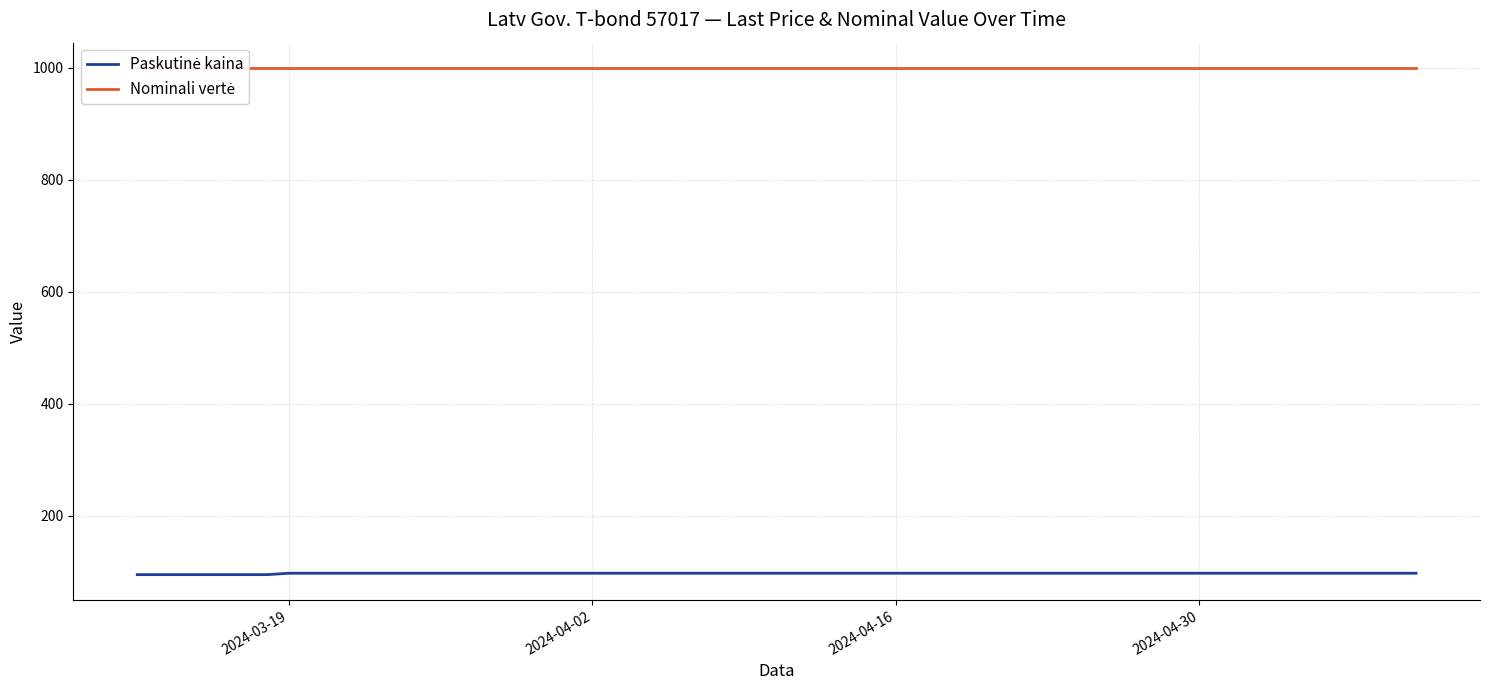

What is the sum of all Paskutinė kaina values?

3862.5